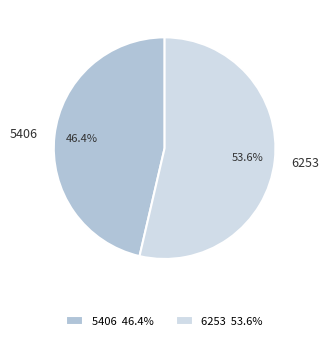

Which has a higher value, 5406 or 6253?

6253